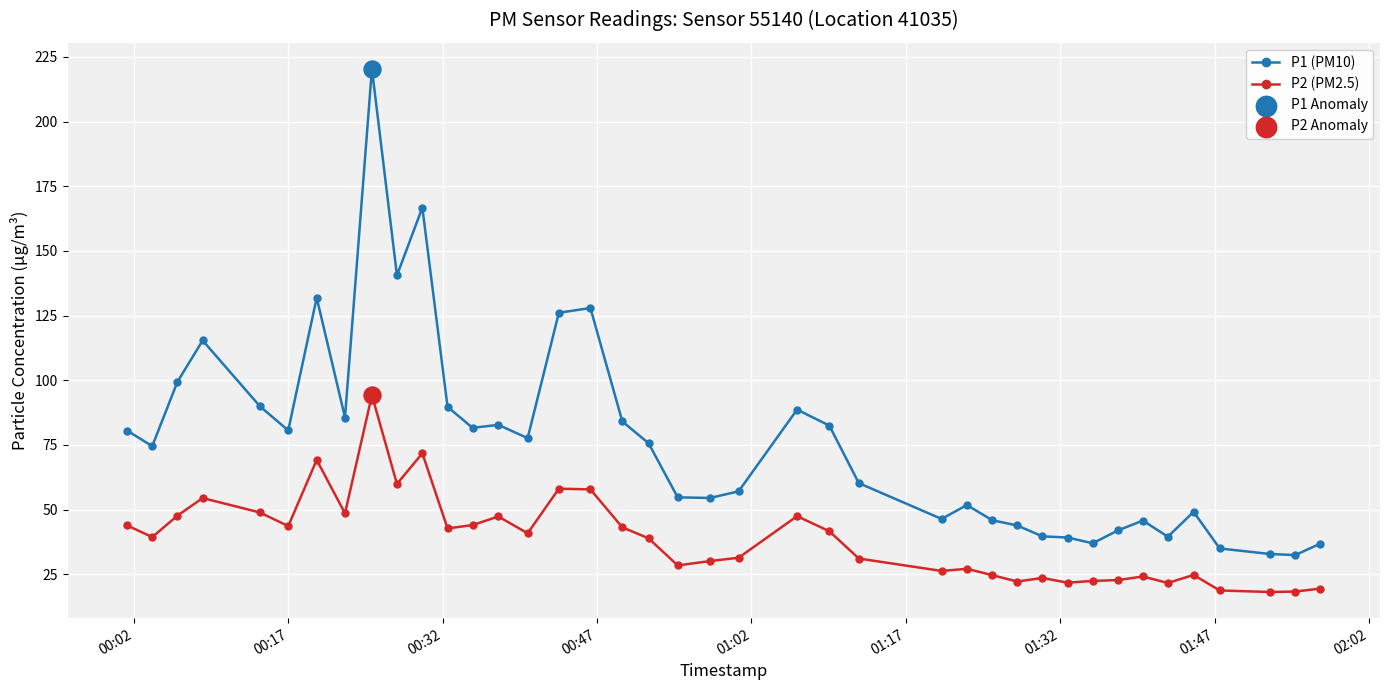

Which series has the widest spread of values?

P1 (PM10)